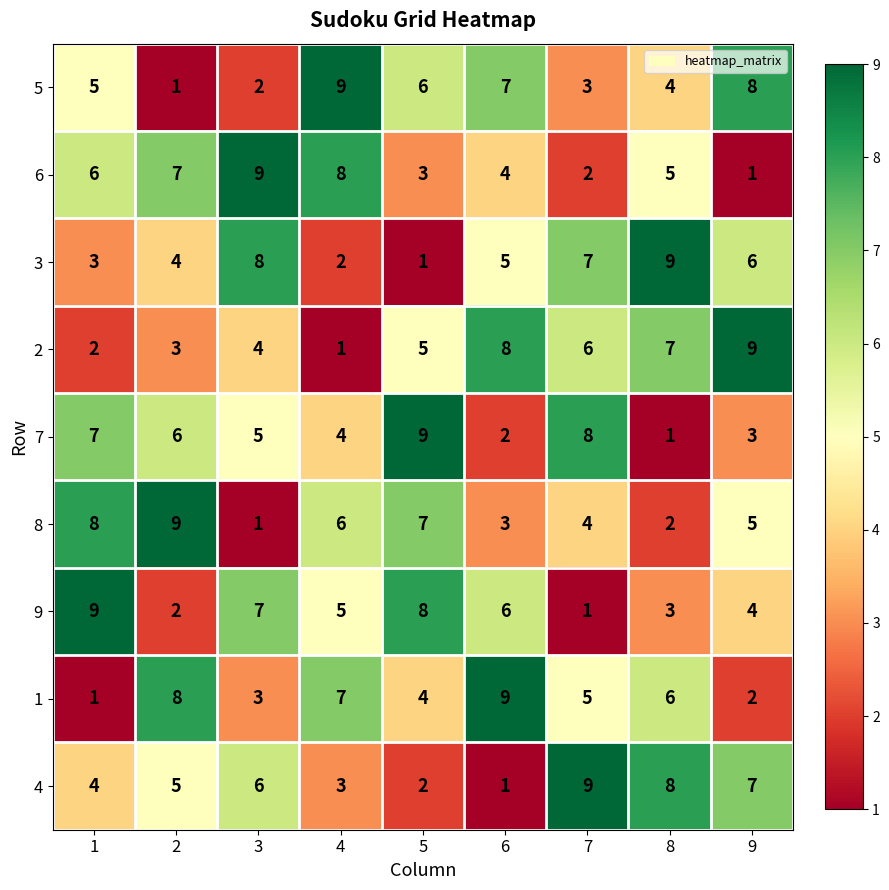

How many categories are shown in the chart?

9